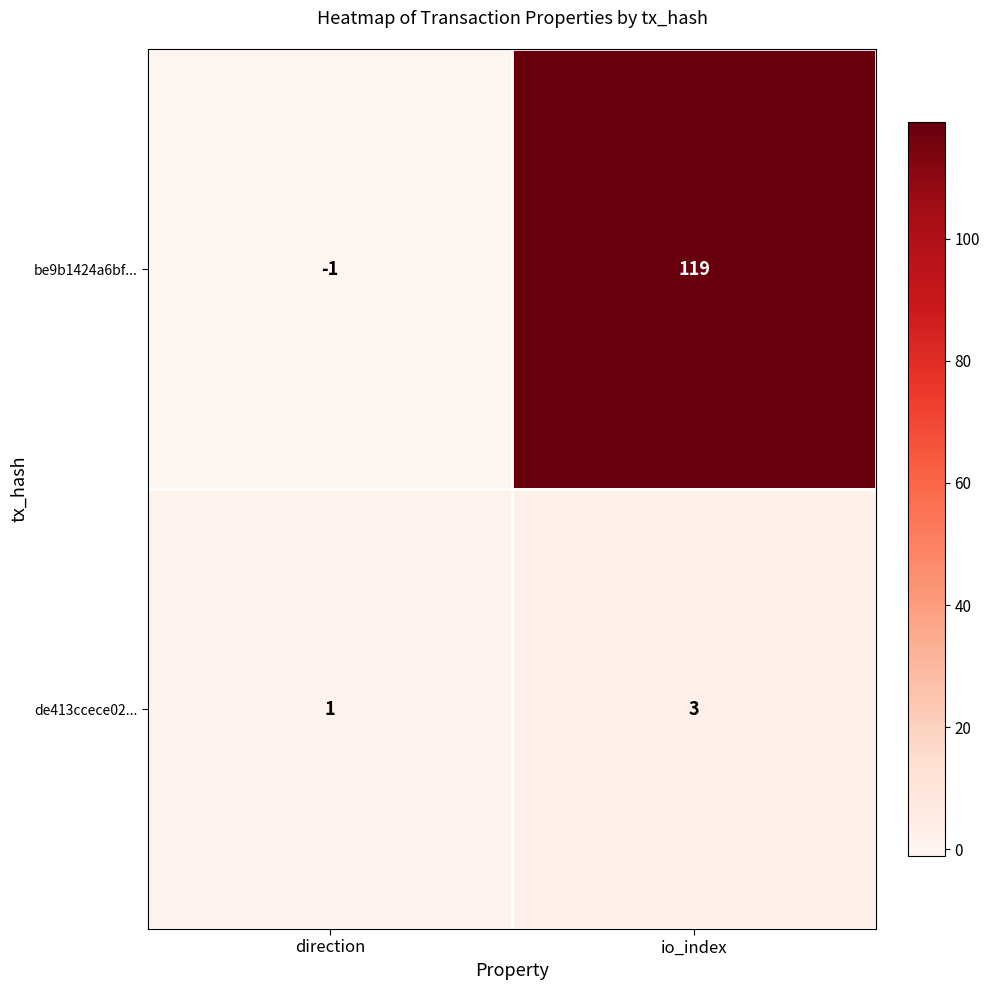

What is the average value of the be9b1424a6bf... series?

59